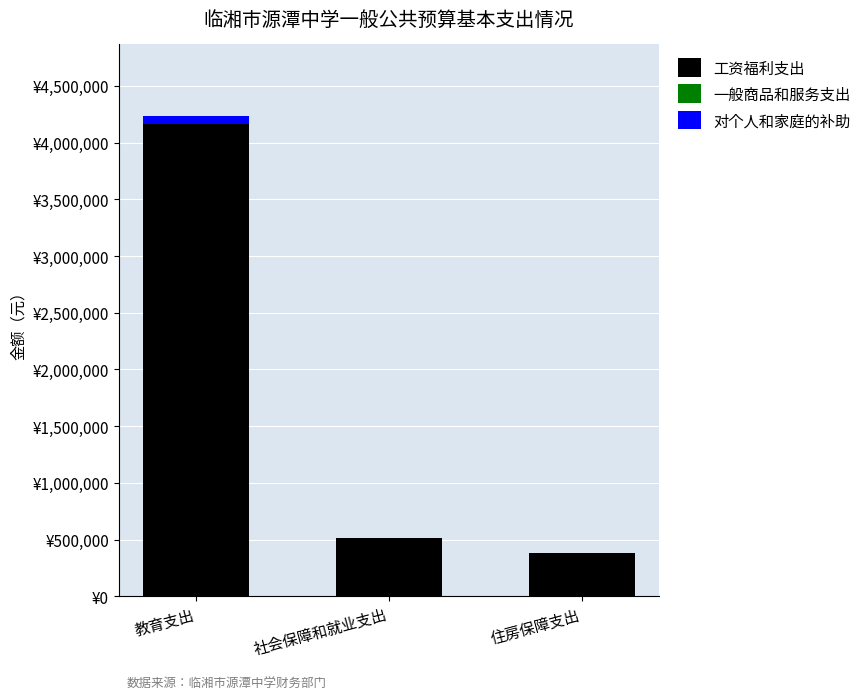

What is the label of the 1st bar from the left?

教育支出